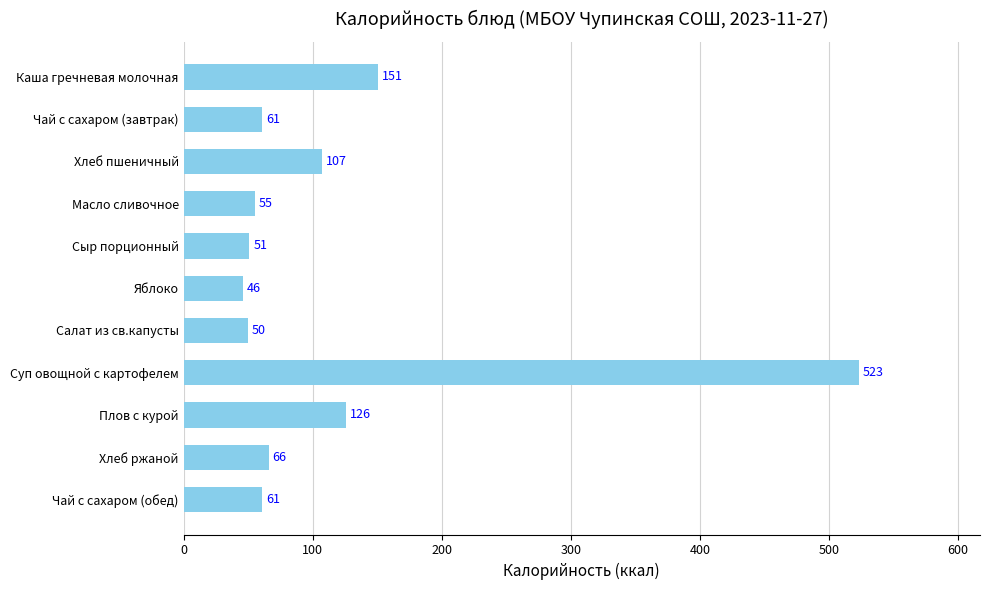

Approximately how many times larger is the value at Суп овощной с картофелем compared to Масло сливочное?

9.5